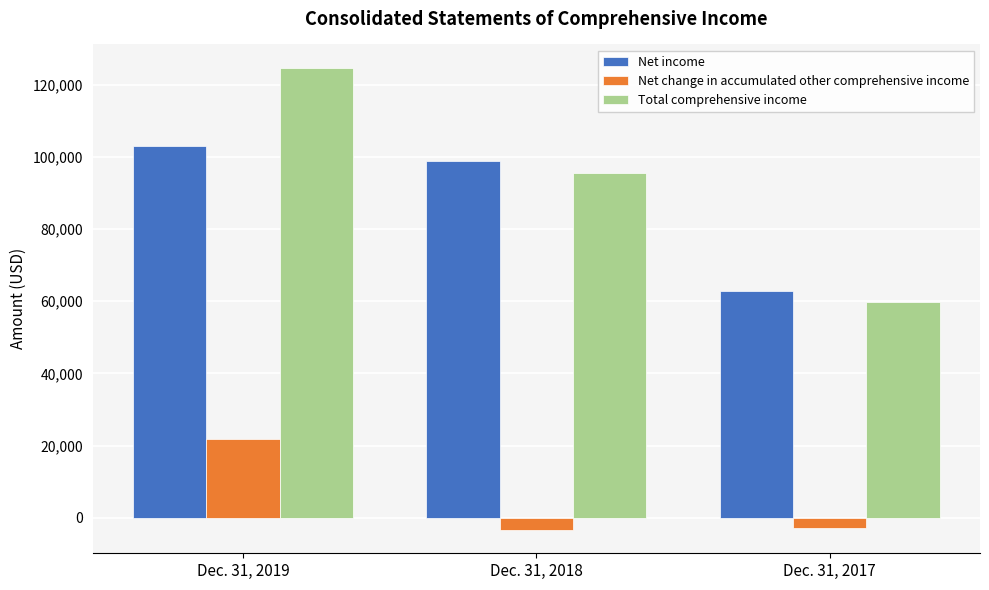

What is the difference between the highest and lowest values at Dec. 31, 2018?

102325